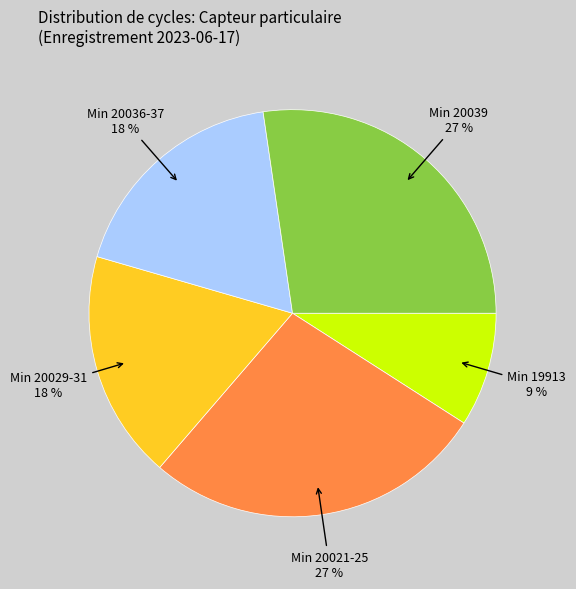

Is it true that Min 20036-37 is 18% of the pie?

True